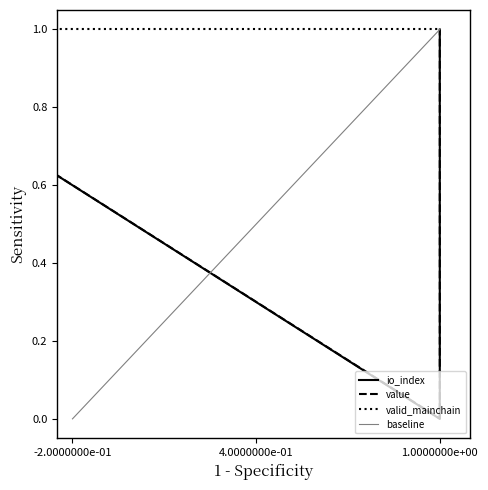

True or false: io_index and value cross at least once.

False